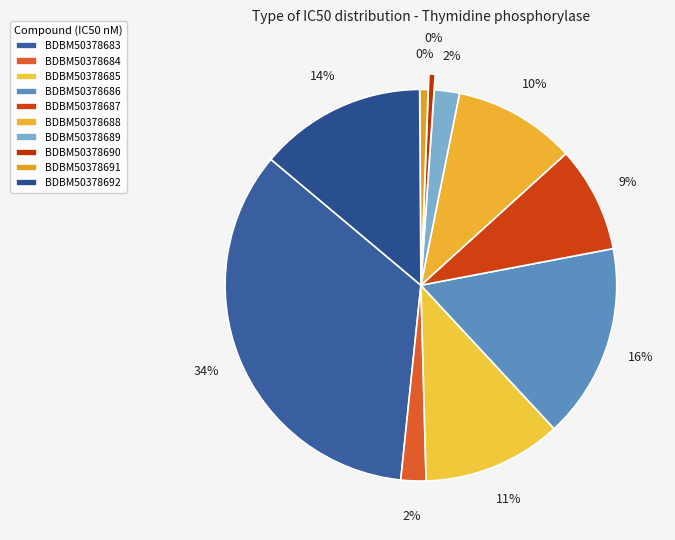

To the nearest percent, what is the combined percentage of BDBM50378687 and BDBM50378688?

19%